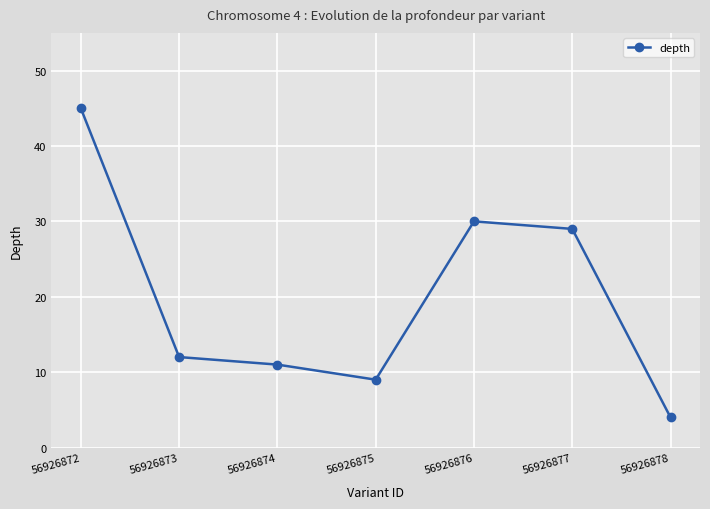

What is the greatest value displayed?

45